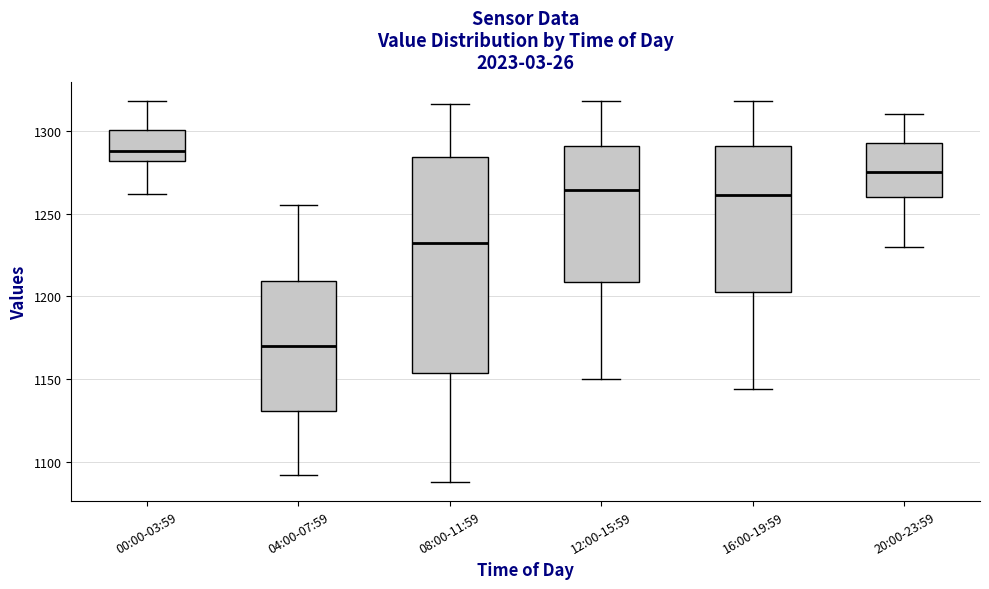

Which box is the tallest, from its lower edge to its upper edge?

08:00-11:59